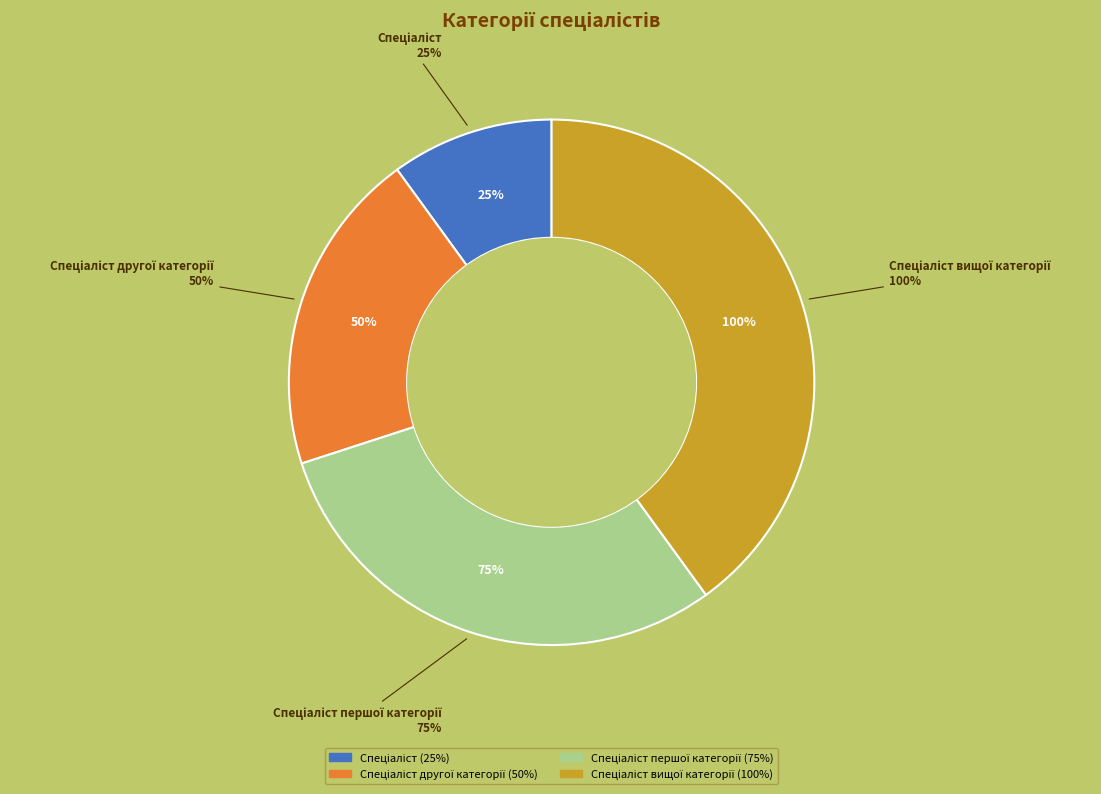

What percentage is the Спеціаліст slice, to the nearest percent?

10%